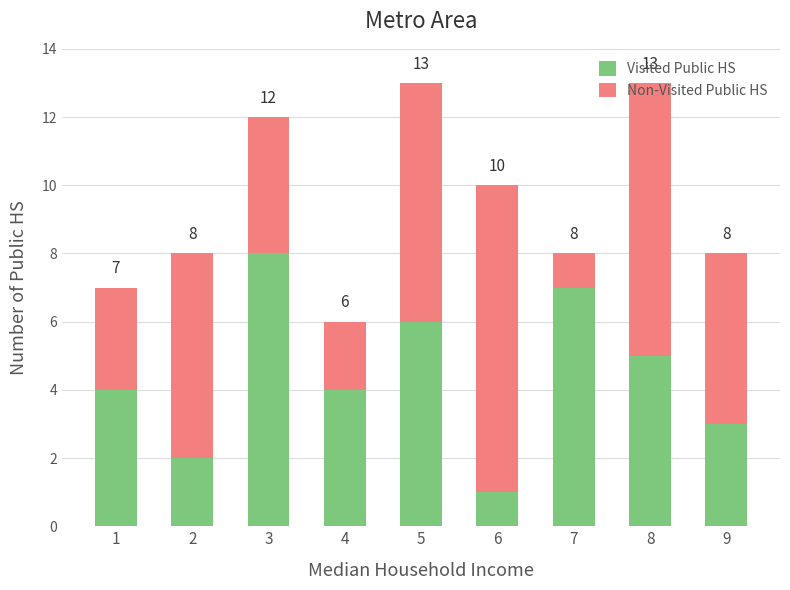

At which label does Visited Public HS reach its minimum?

6